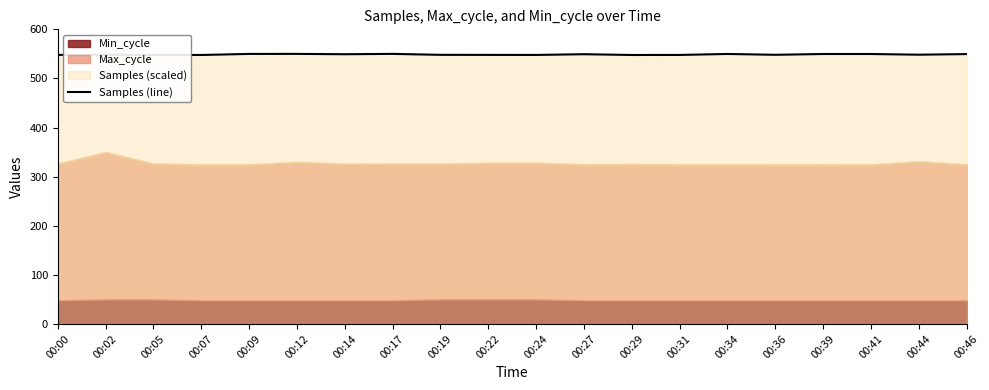

At which label is the value closest to 548?

00:22